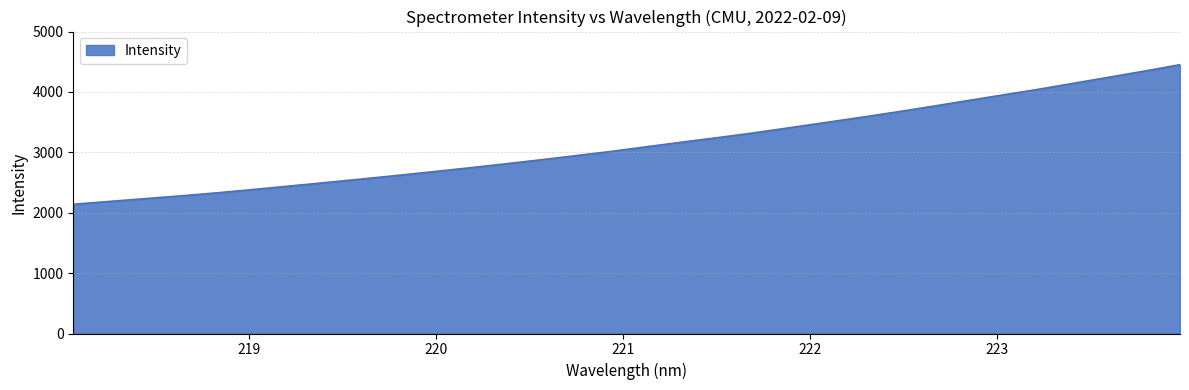

How many lines are shown in the chart?

1